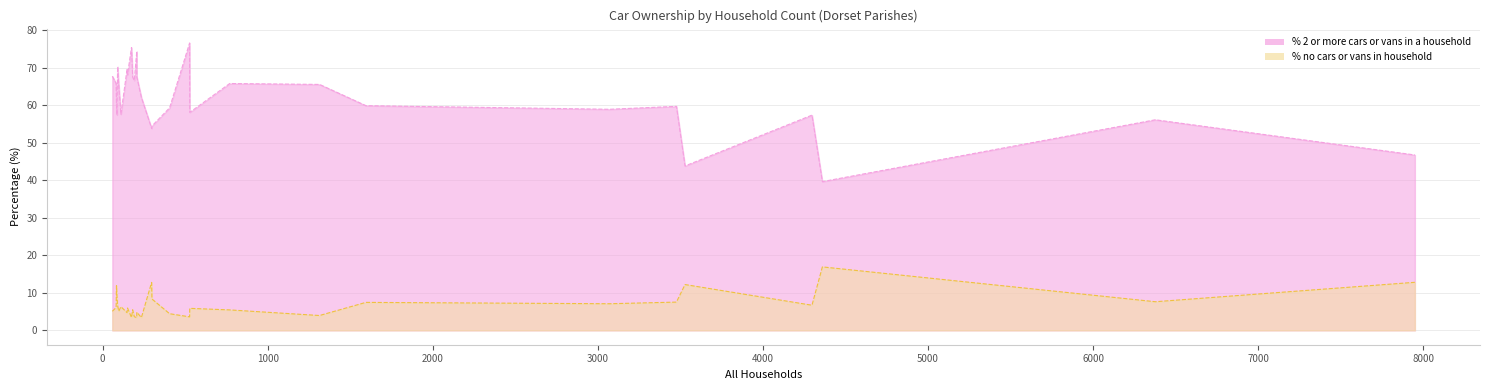

Which series changed the most between Chalbury and Wimborne Minster?

% 2 or more cars or vans in a household